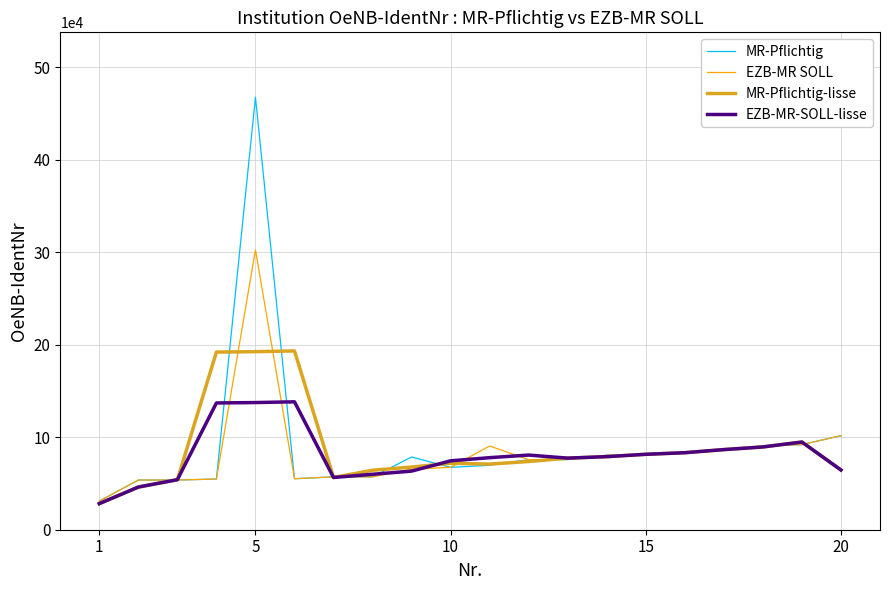

What is the lowest value of the EZB-MR-SOLL-lisse series?

28232.0